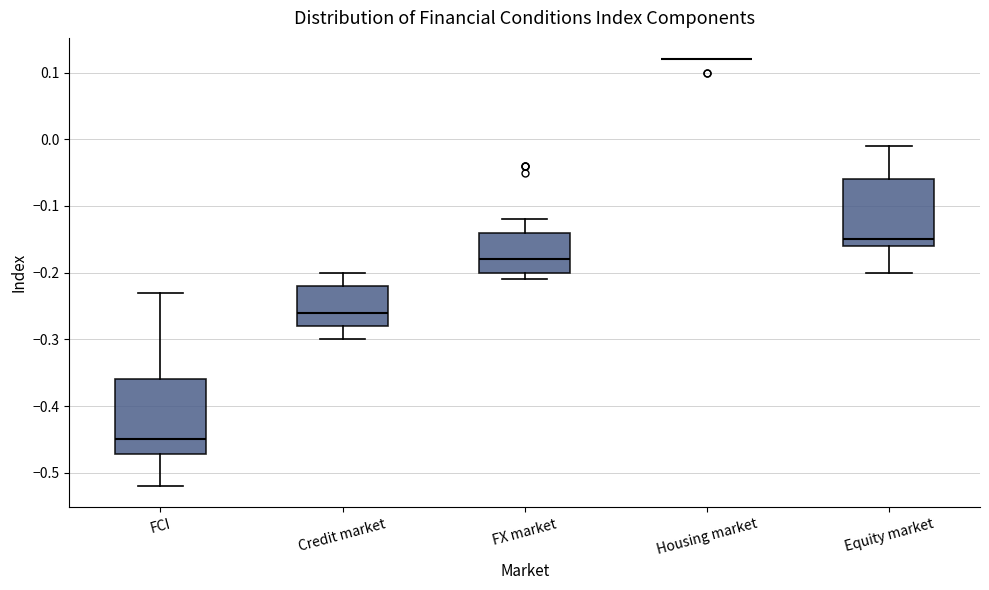

Comparing the boxes themselves (not the whiskers), which one is the tallest?

FCI